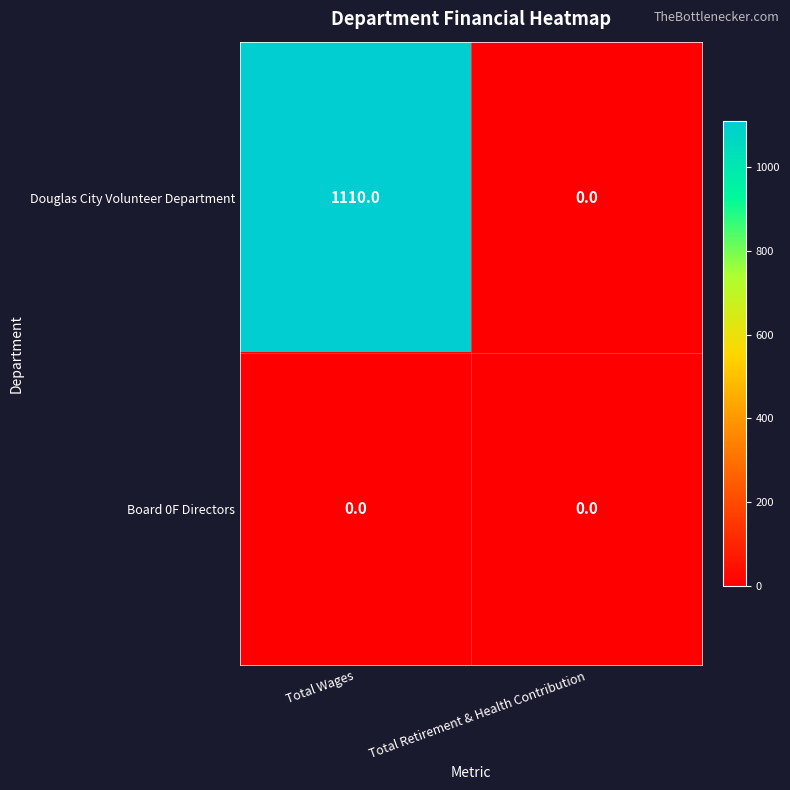

What is the approximate value of Douglas City Volunteer Department at Total Wages?

1110